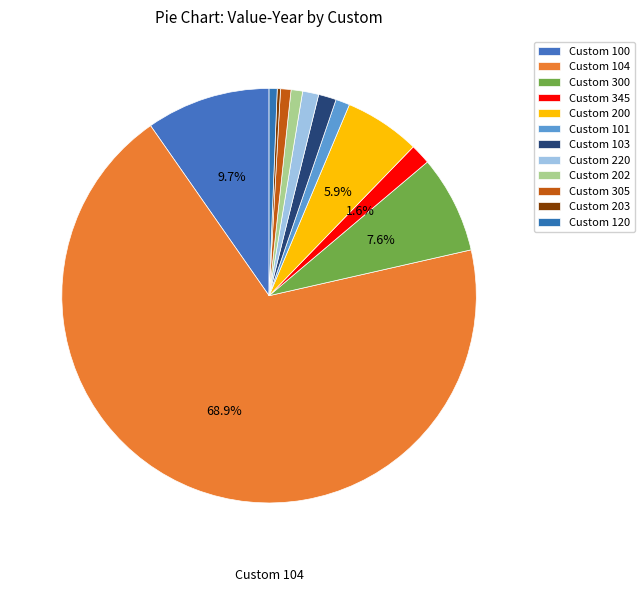

What is the change in value from Custom 104 to Custom 103?

-489478296